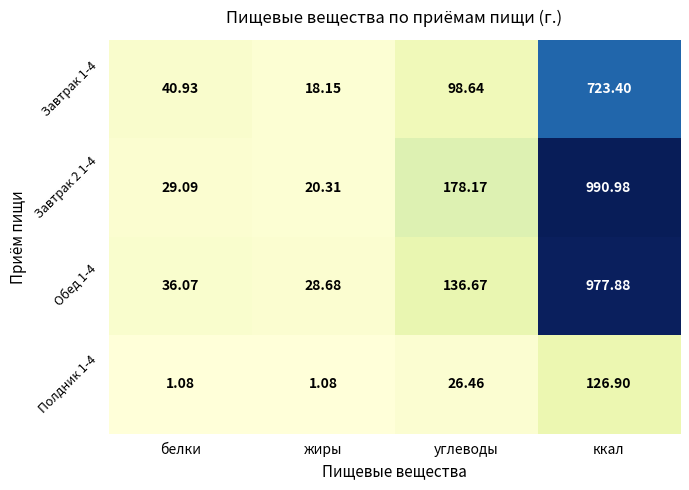

How many values in the Завтрак 2 1-4 series exceed 178?

2